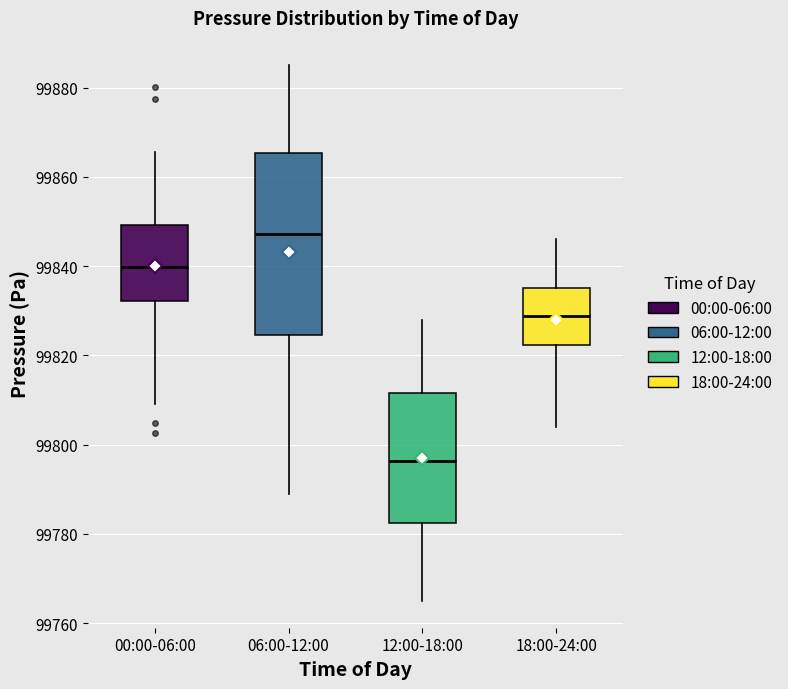

Which box has the lowest median line?

12:00-18:00